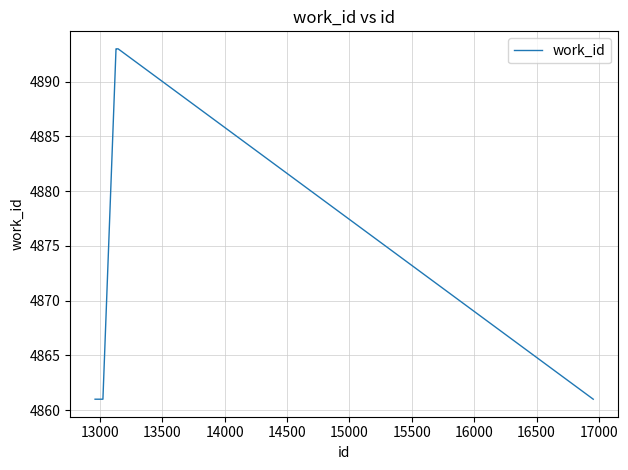

What is the smallest value displayed?

4861